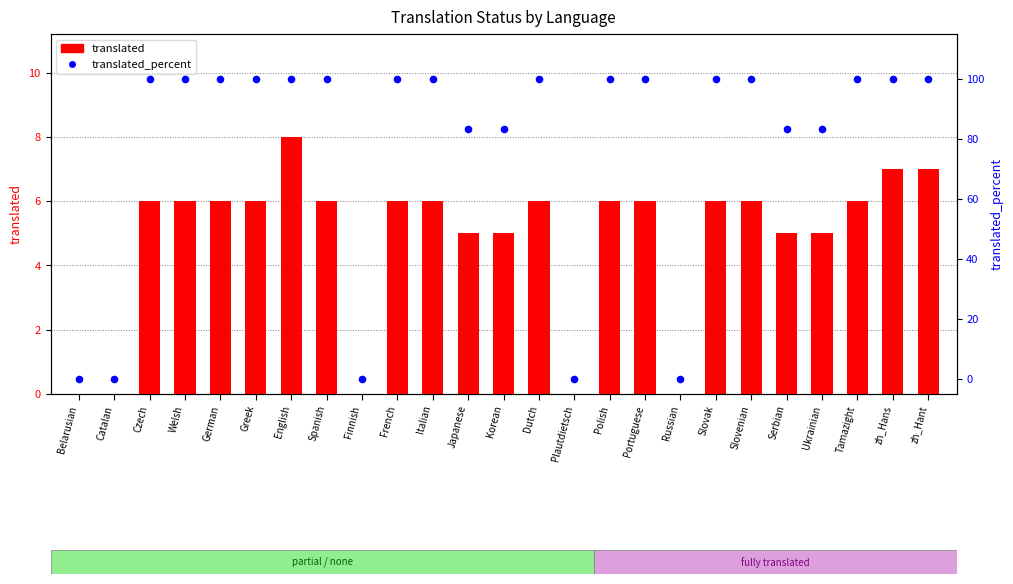

What are all the series names shown in the legend?

translated, translated_percent